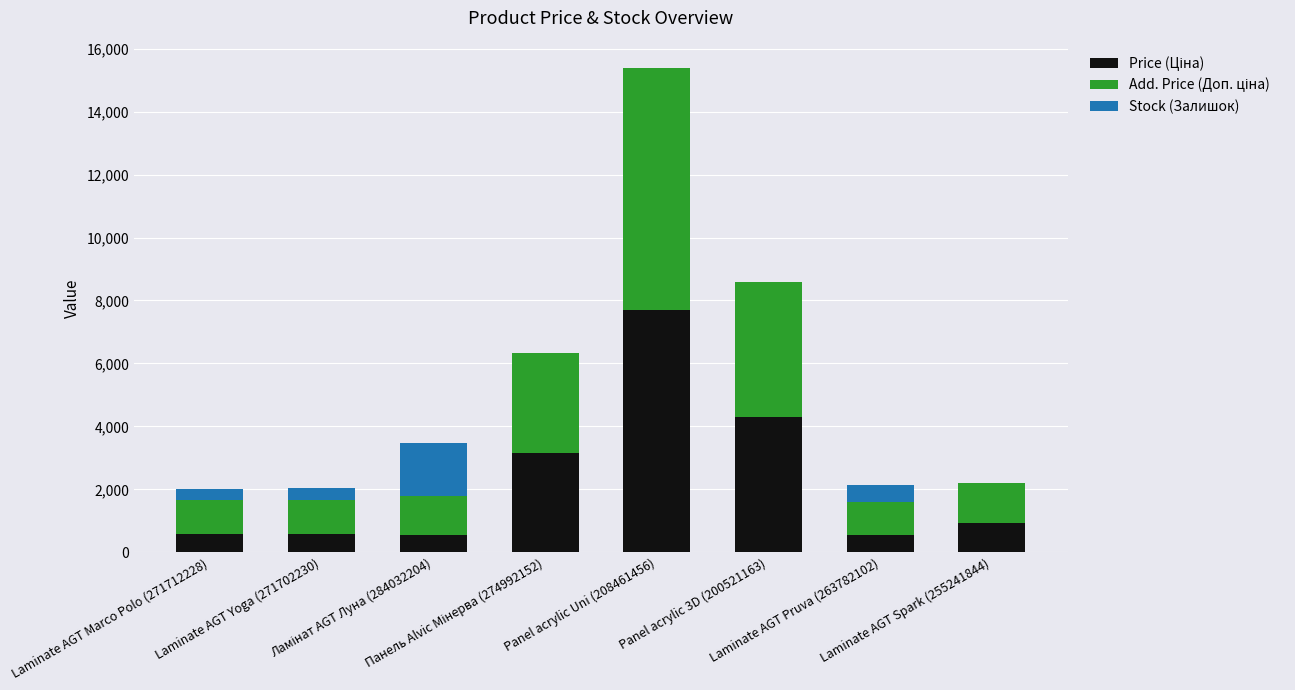

Count the number of data series in this chart.

3